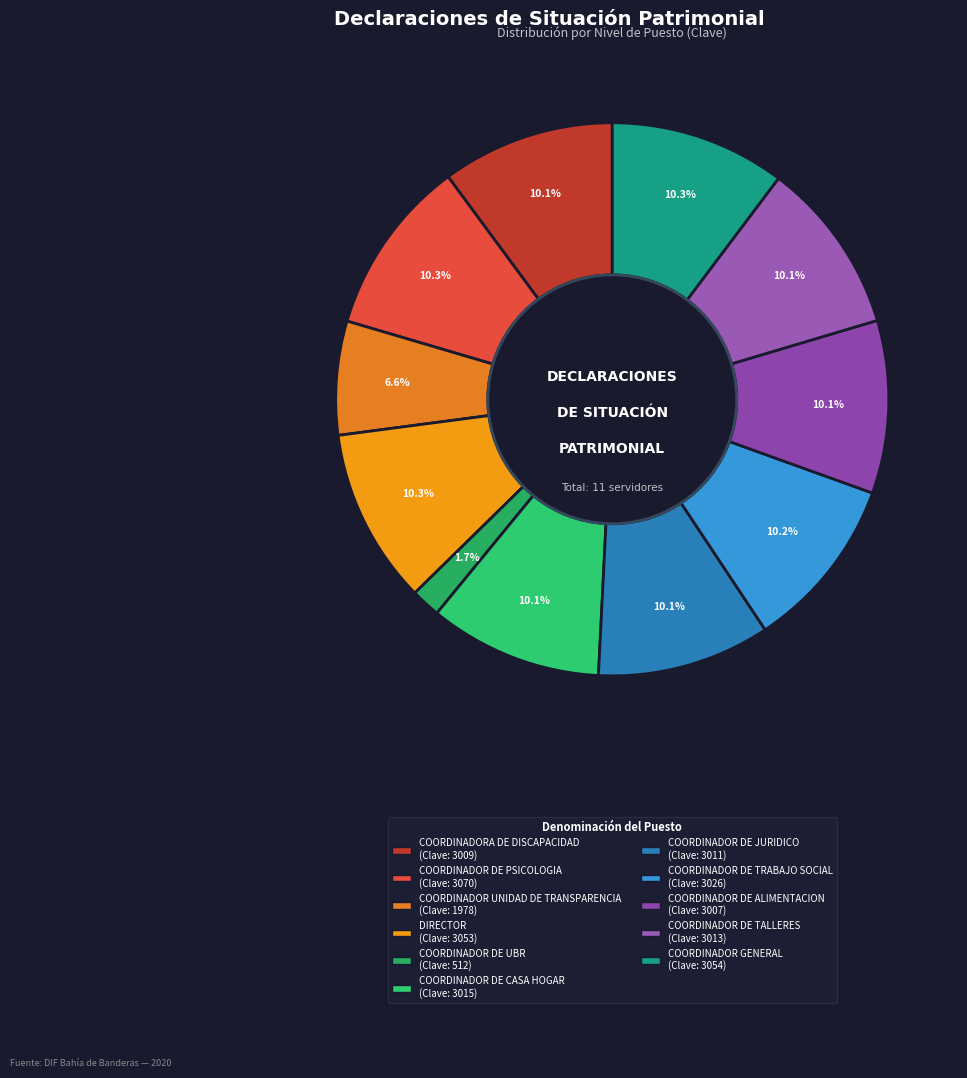

Which has a higher value, COORDINADOR DE TRABAJO SOCIAL or DIRECTOR?

DIRECTOR